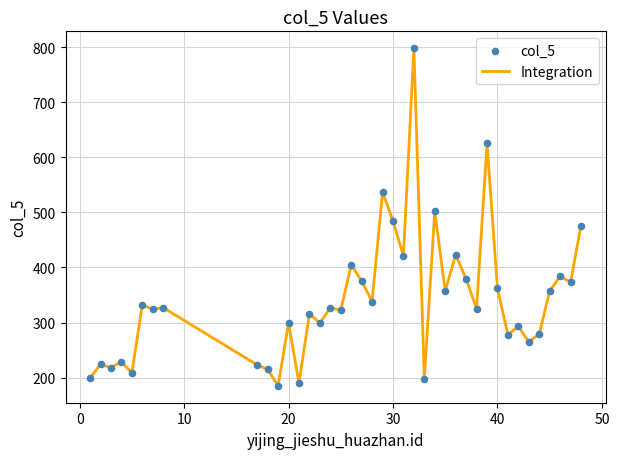

What is the greatest value displayed?

798